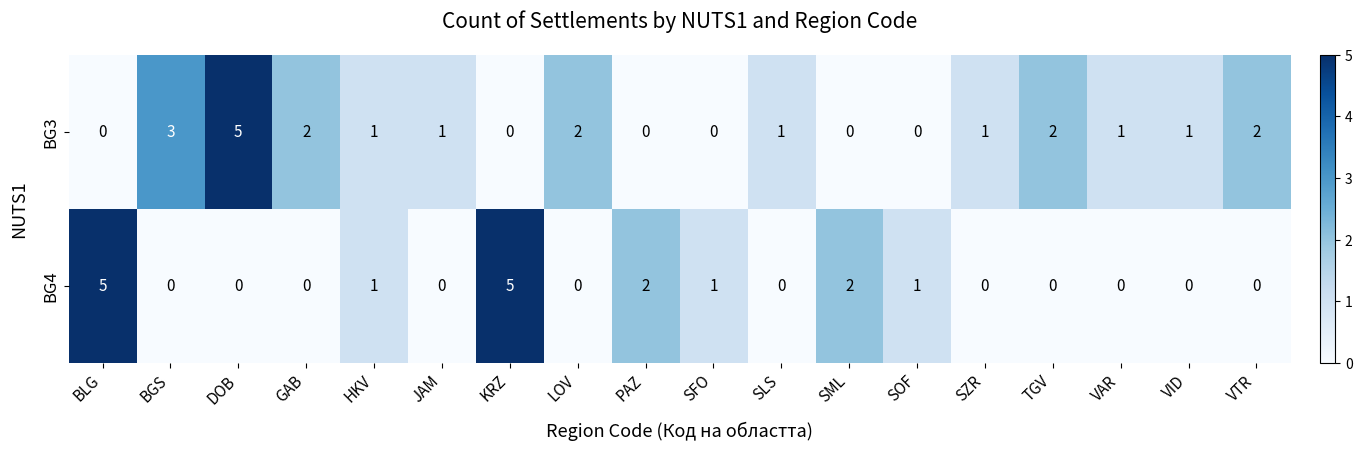

Count the number of data series in this chart.

2